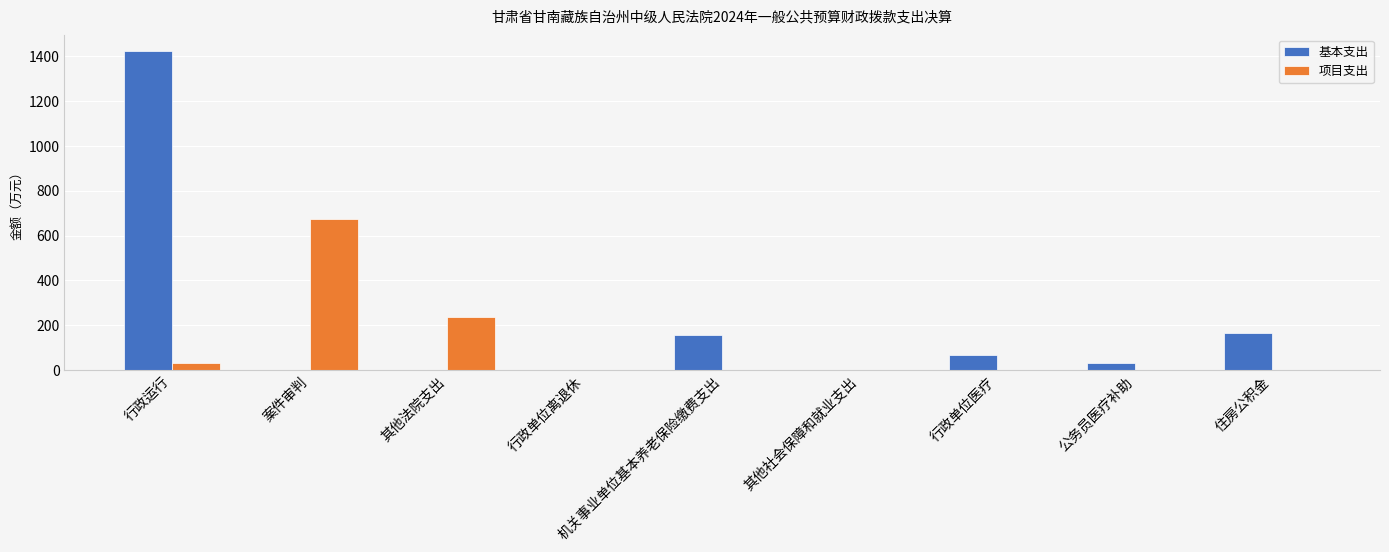

What is the maximum value shown in the chart?

1424.2